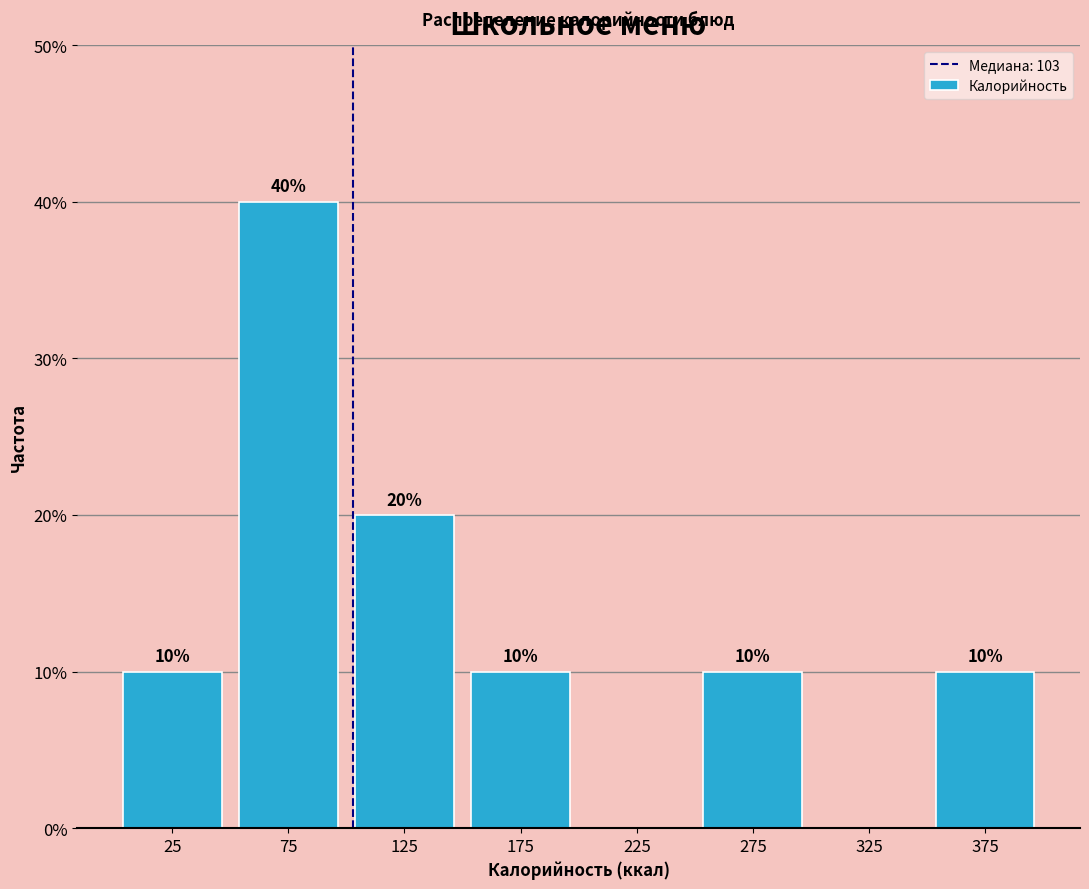

Over which range of the x-axis is the bar tallest?

50 to 100